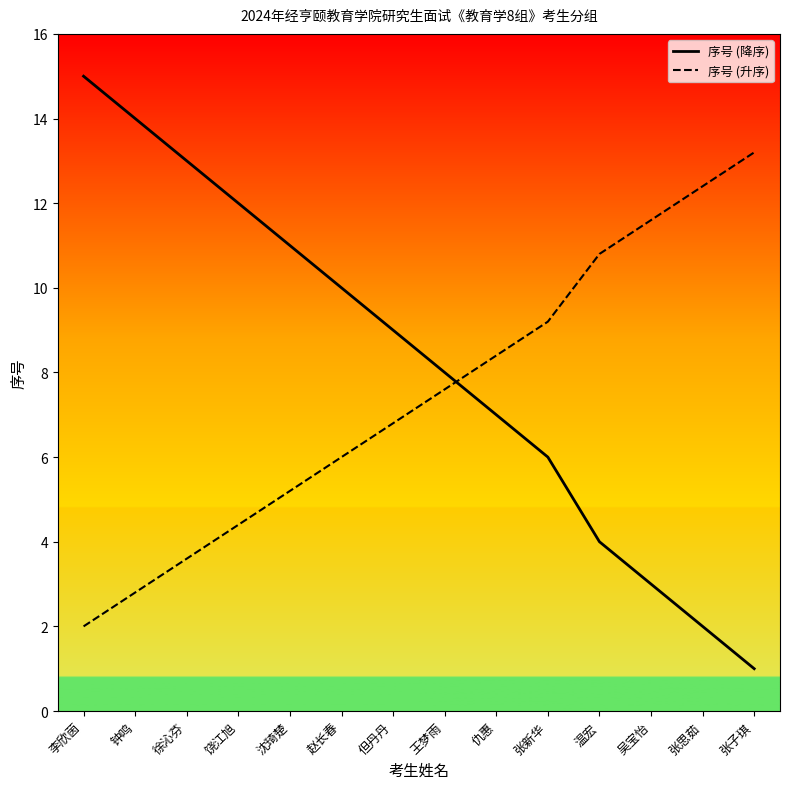

The value of 序号 (降序) at 仇惠 is 7.0. True or false?

True